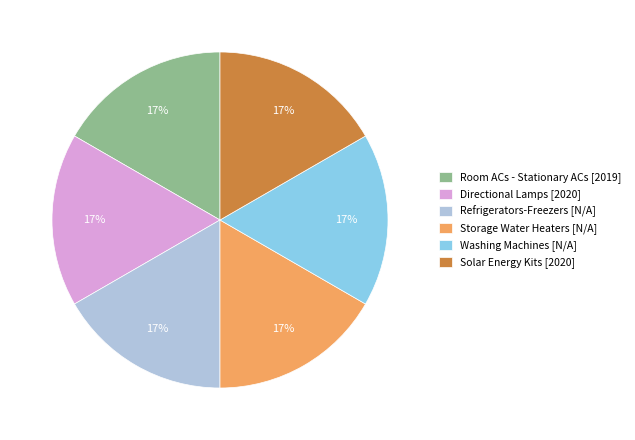

Is it true that Washing Machines [N/A] is 17% of the pie?

True